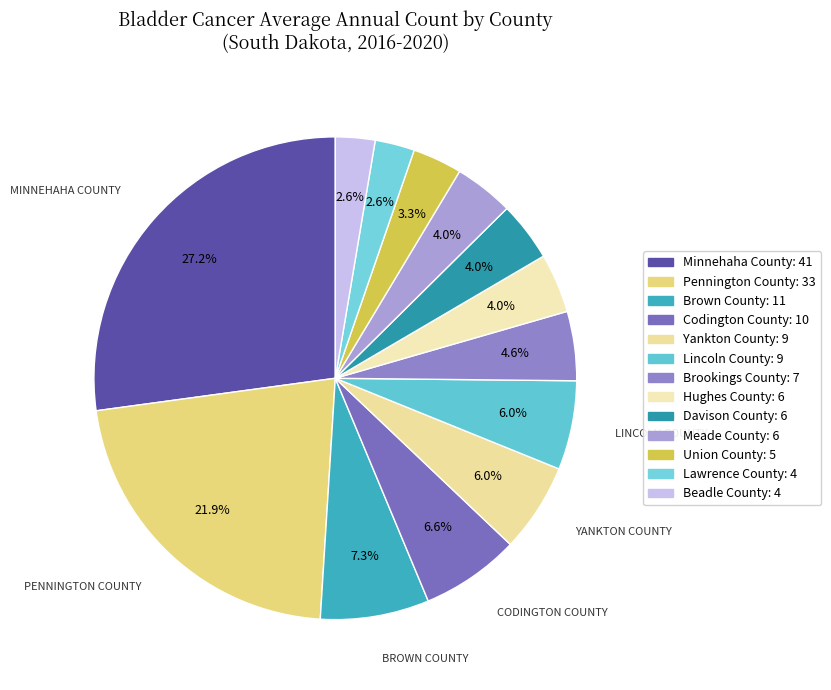

What is the largest slice in the pie chart?

Minnehaha County